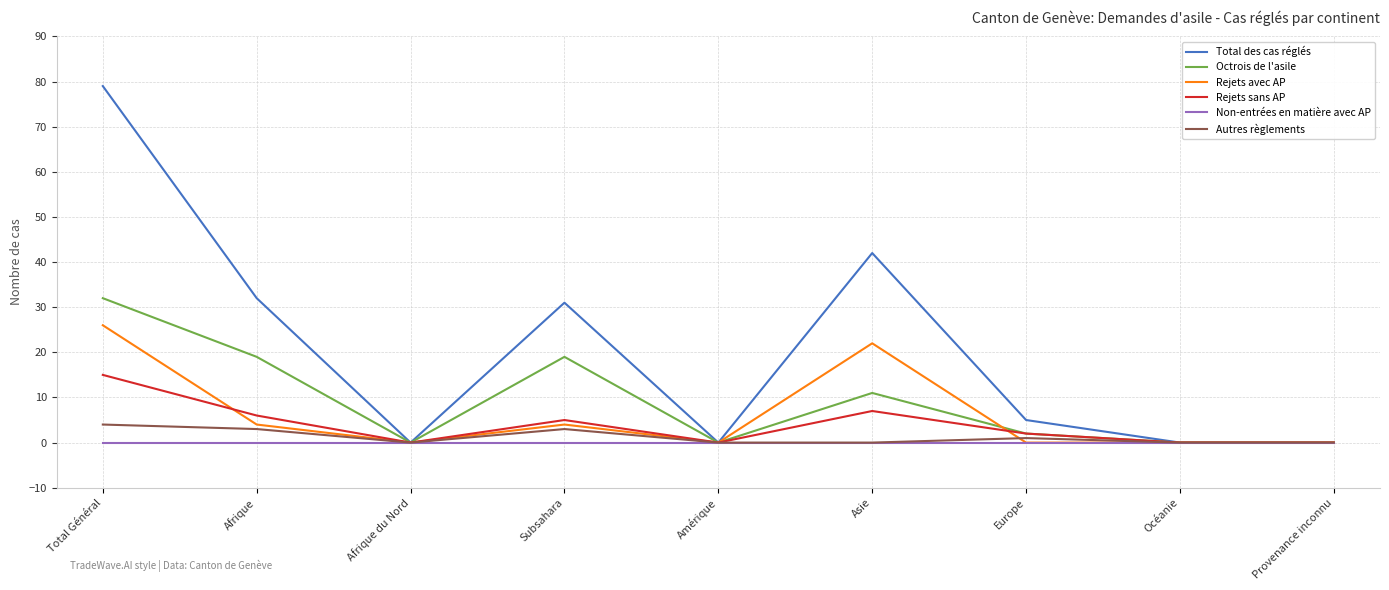

True or false: Rejets avec AP has a value of -14 at Afrique du Nord.

False